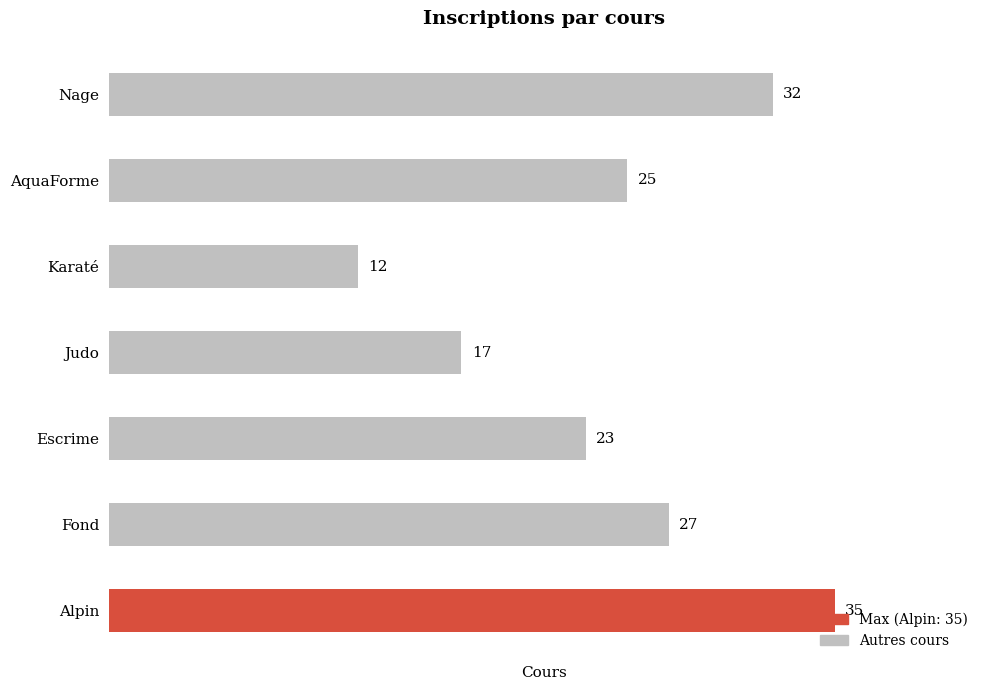

The value at Fond is 27. True or false?

True